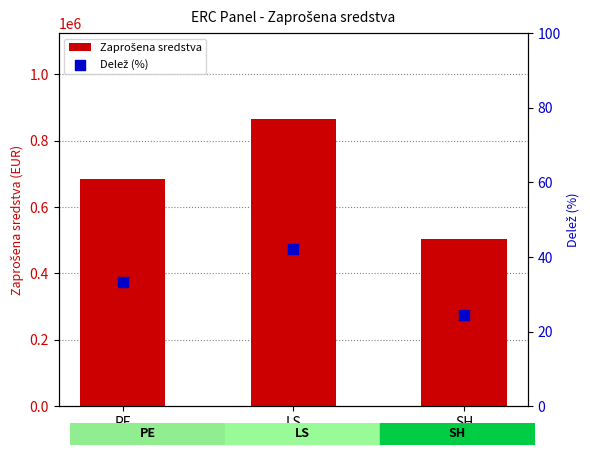

What are all the series names shown in the legend?

Zaprošena sredstva, Delež (%)